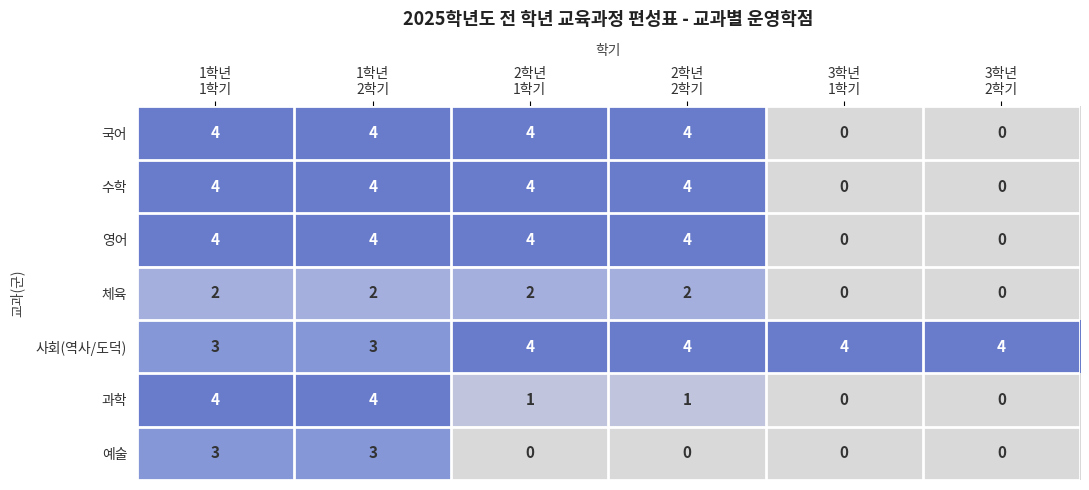

Count the number of data series in this chart.

7